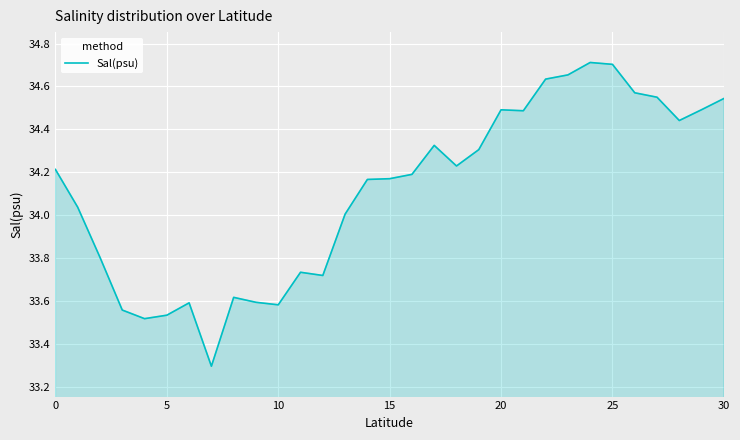

What is the minimum value shown in the chart?

33.3